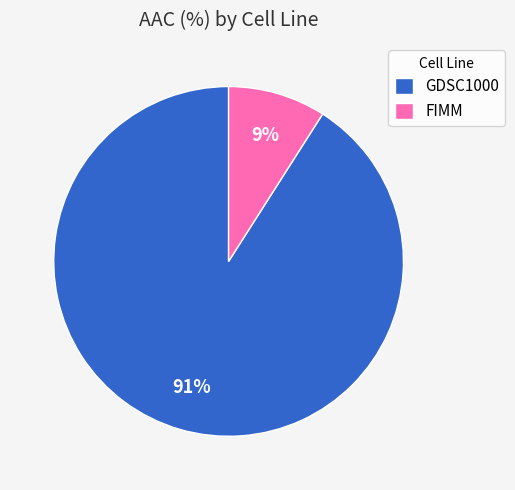

Rank the categories by value from lowest to highest.

FIMM, GDSC1000